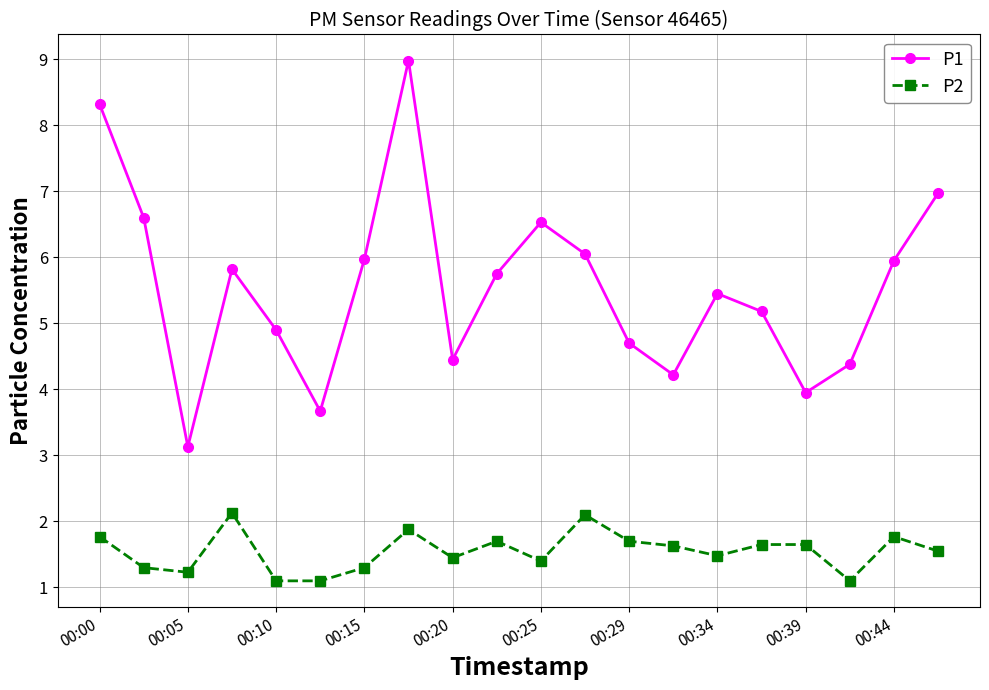

At how many categories does at least one series exceed 1?

20